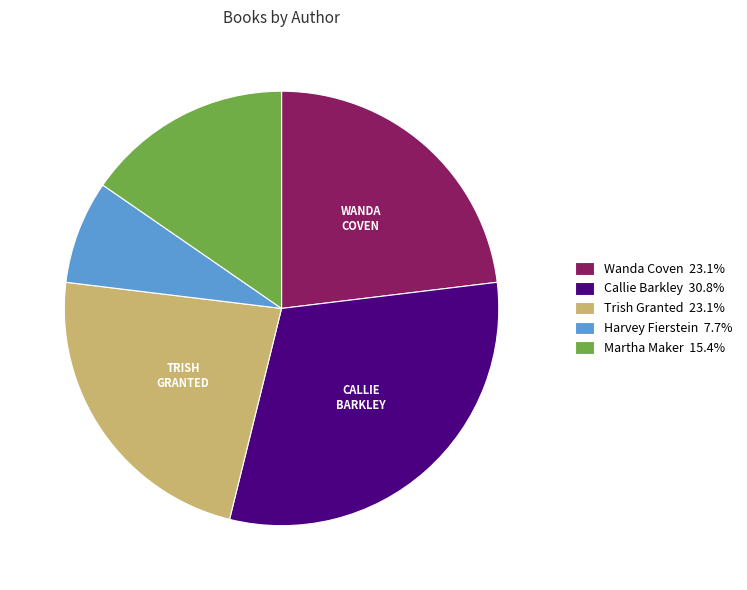

Do Wanda Coven 23.1% and Trish Granted 23.1% together represent more than half of the pie?

No